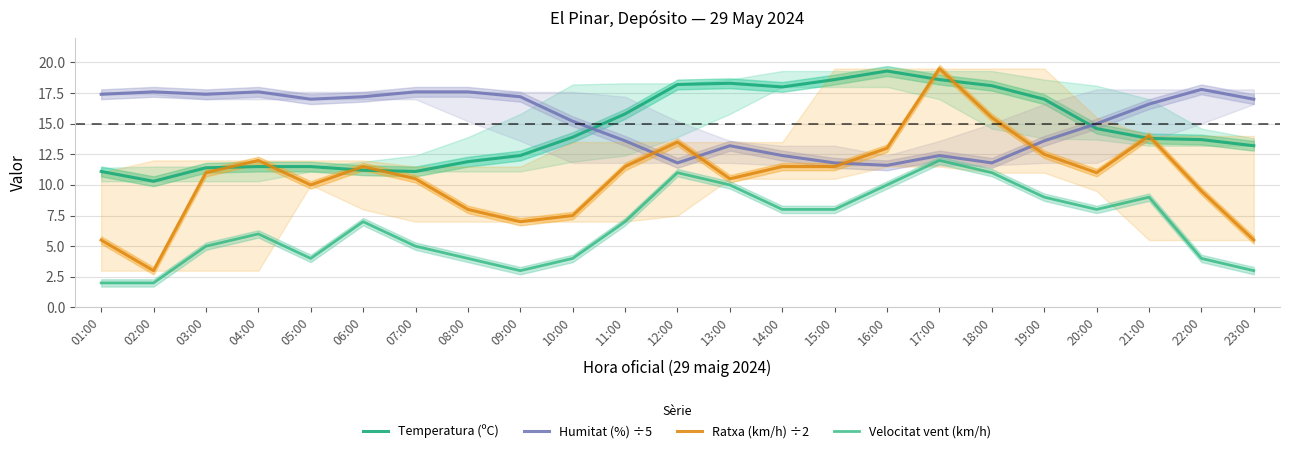

In Humitat (%) ÷5, how many points are higher than both neighbors (excluding endpoints)?

5